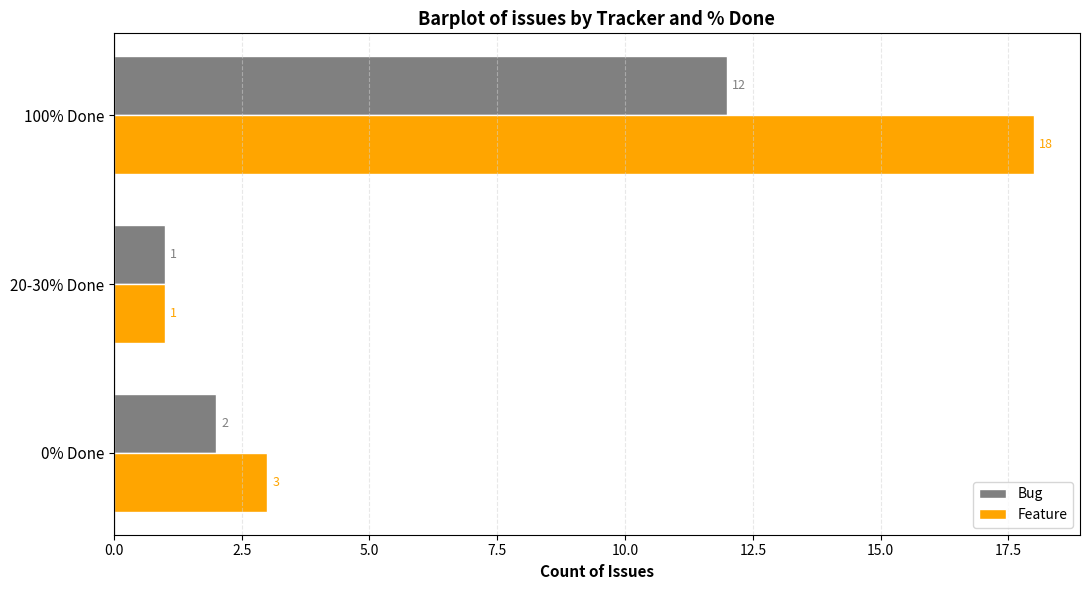

Is it true that Bug equals 12 at 100% Done?

True